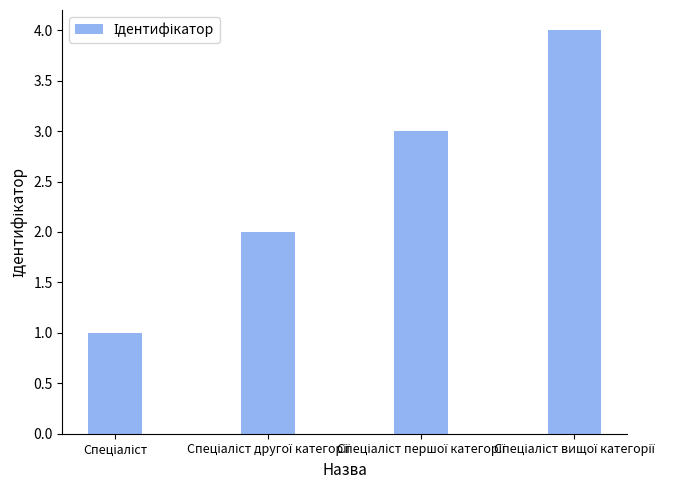

What is the sum of all values?

10